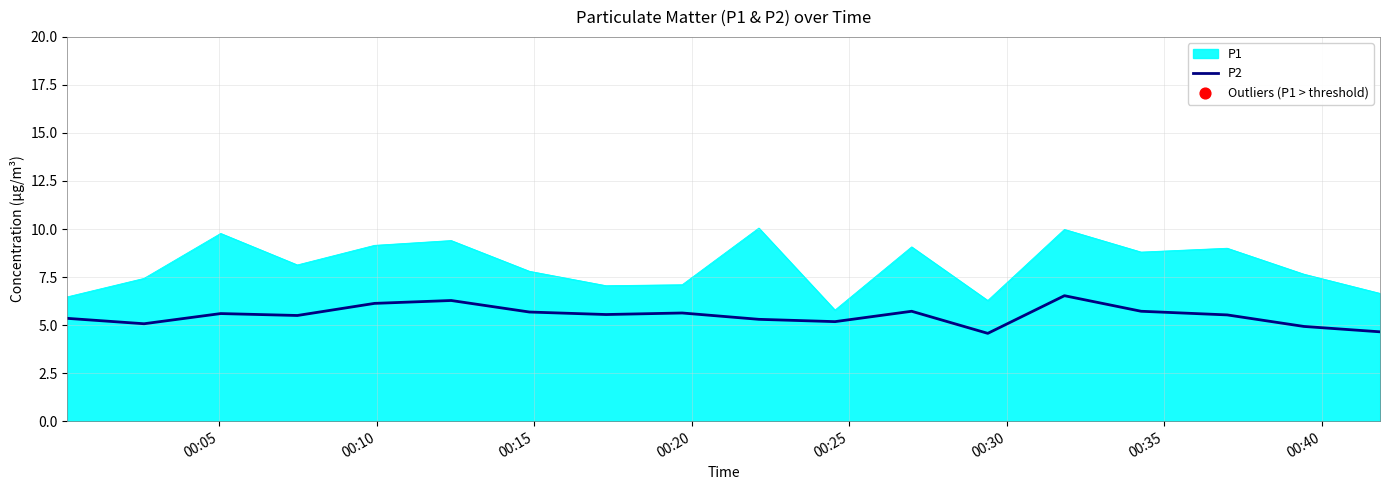

Which series has the largest range (max minus min)?

P1